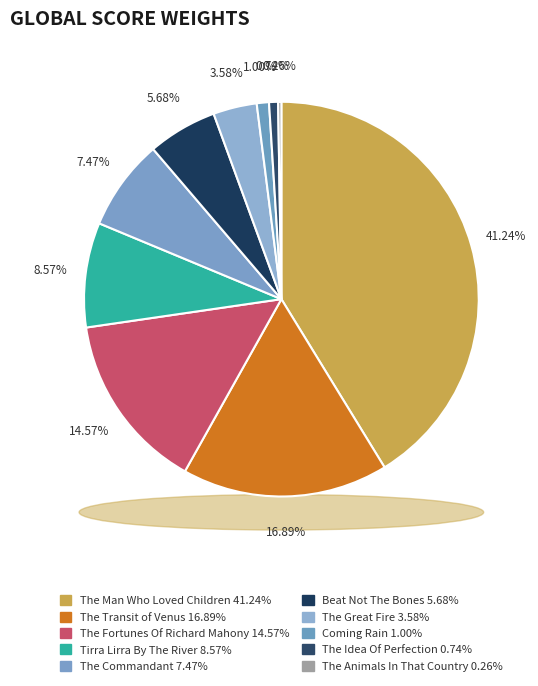

To the nearest percent, what portion does The Transit of Venus represent?

17%